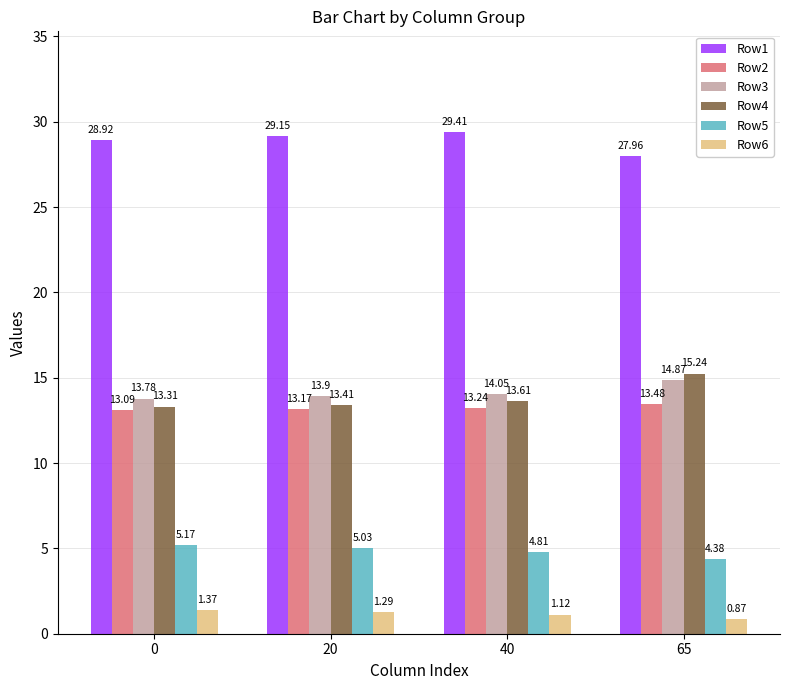

What is the spread (max minus min) of values at 20?

27.9